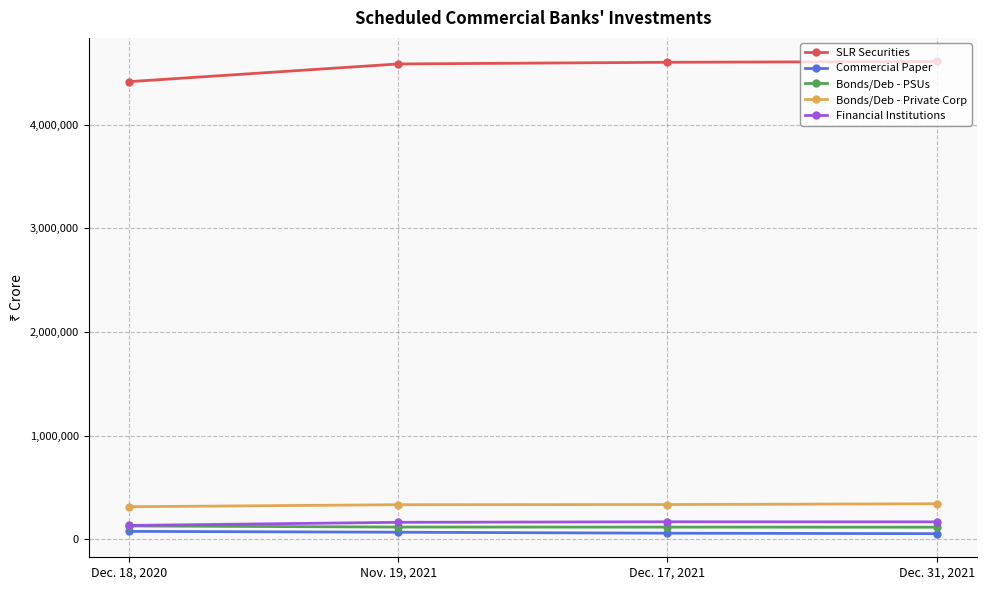

What is the difference between the maximum and second lowest values in the SLR Securities series?

23740